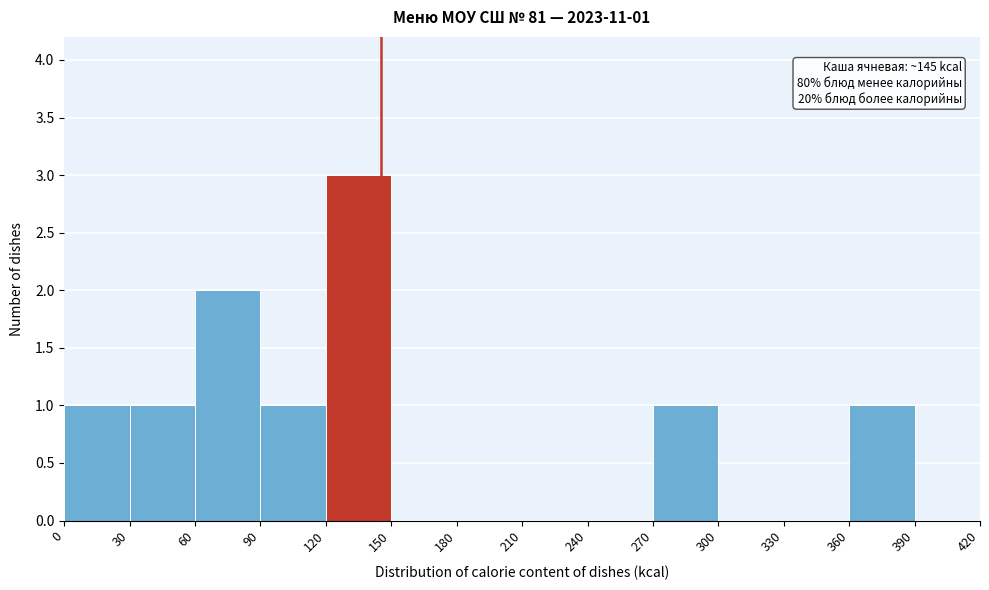

Which range on the x-axis has the tallest bar?

120 to 150